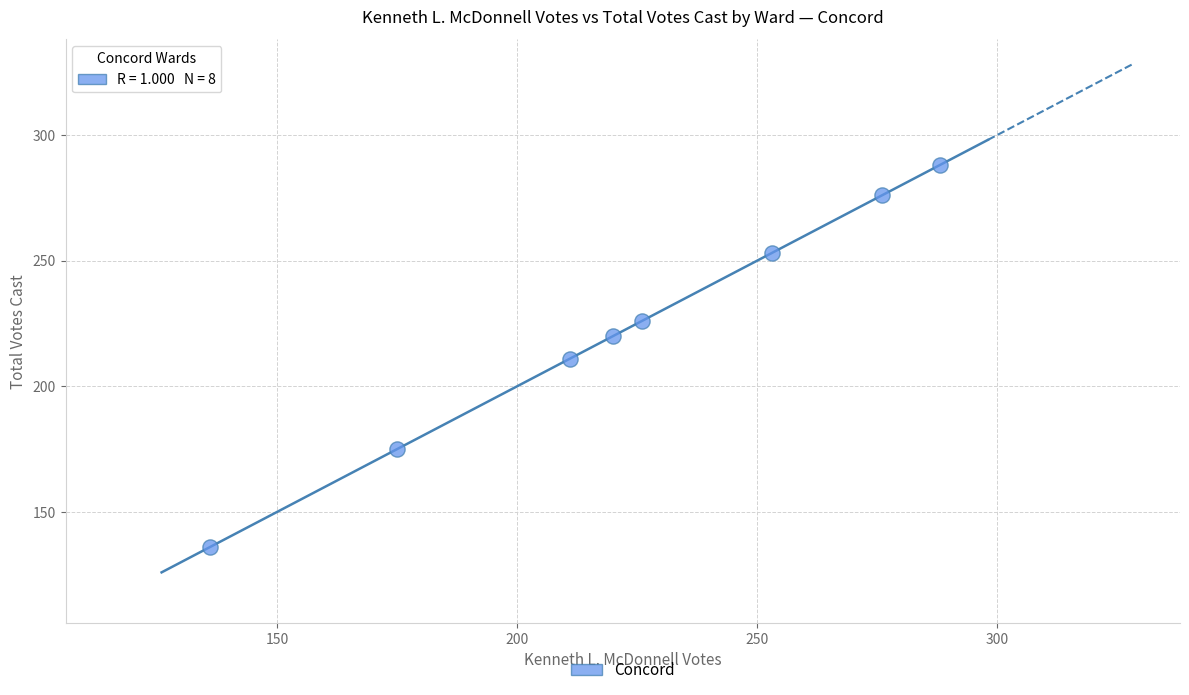

What is the average X value?

223